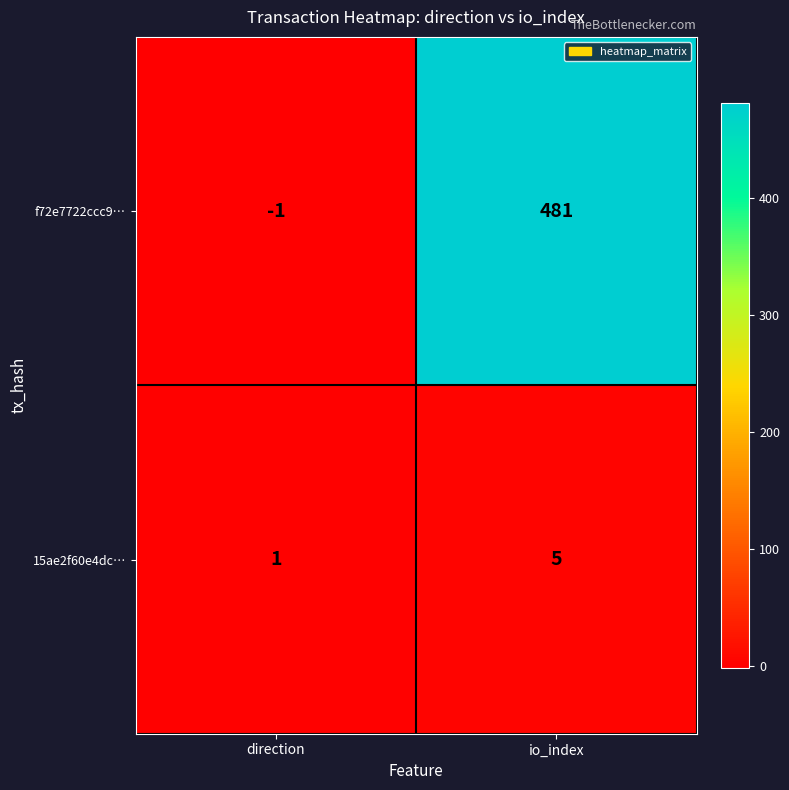

The f72e7722ccc9… series shows 671 at io_index. True or false?

False